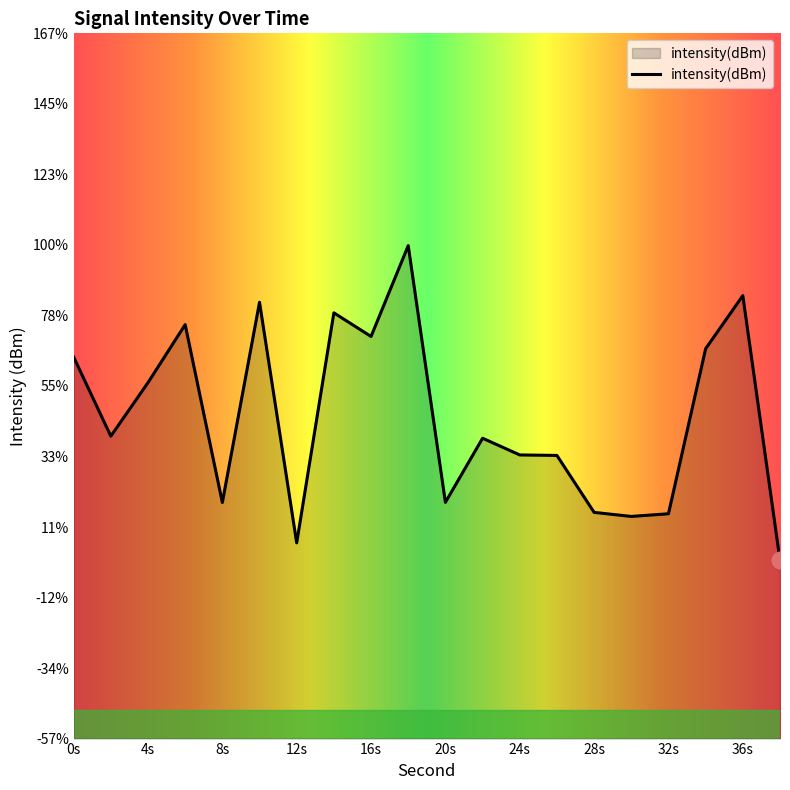

The value at 30 is -52.3. True or false?

False